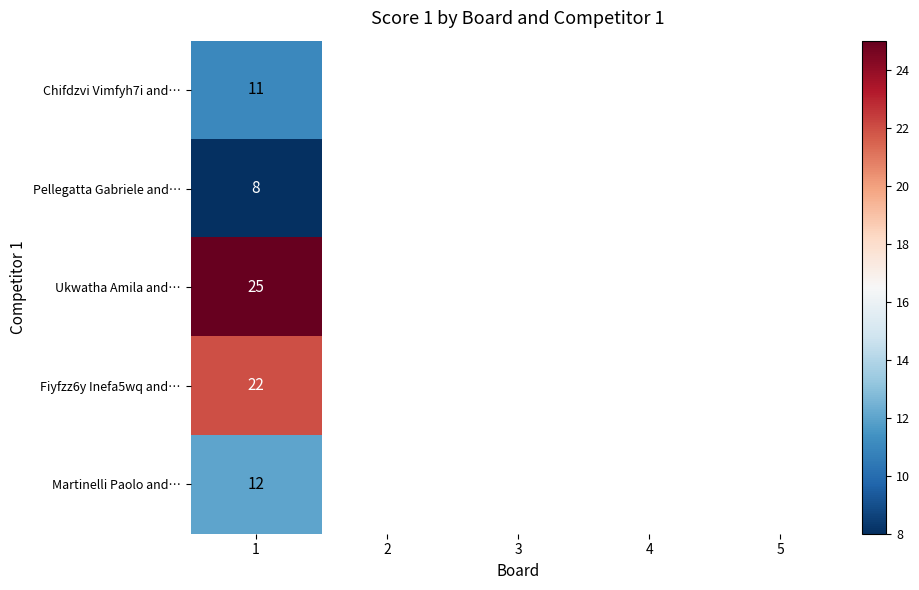

At how many categories does at least one series exceed 17?

1